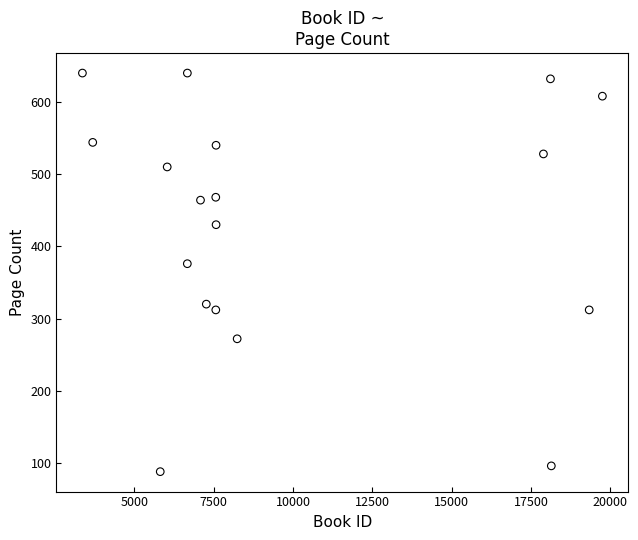

What is the range of Y values (max minus min)?

552